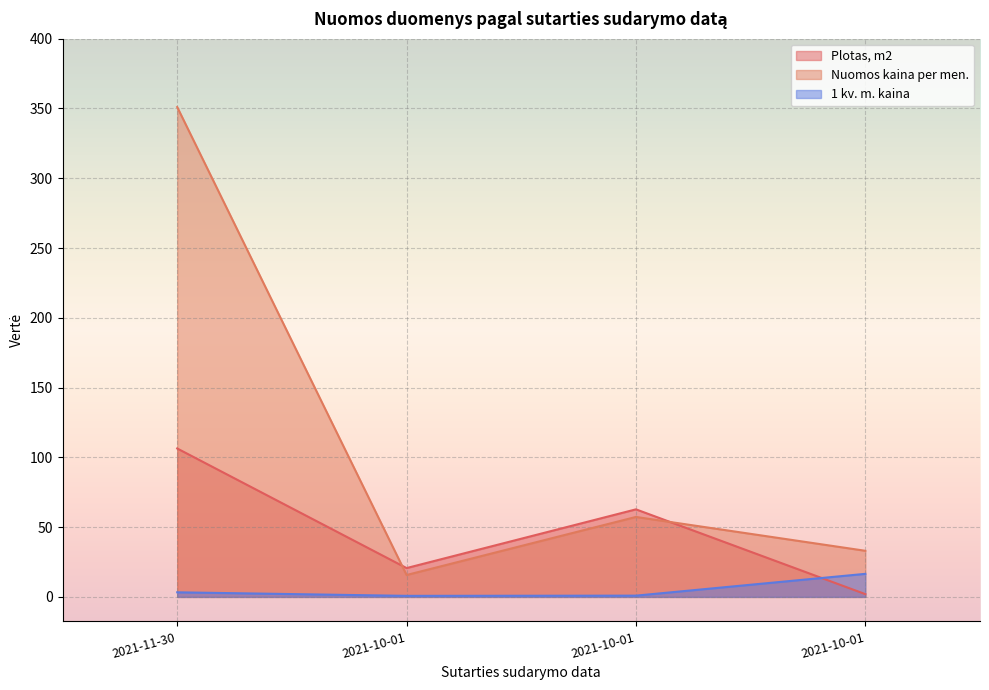

How many interior local valleys does the Plotas, m2 series have?

1